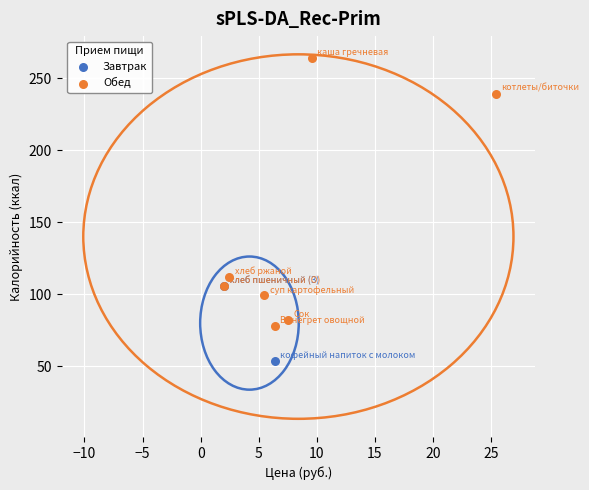

What are all the series names shown in the legend?

Завтрак, Обед